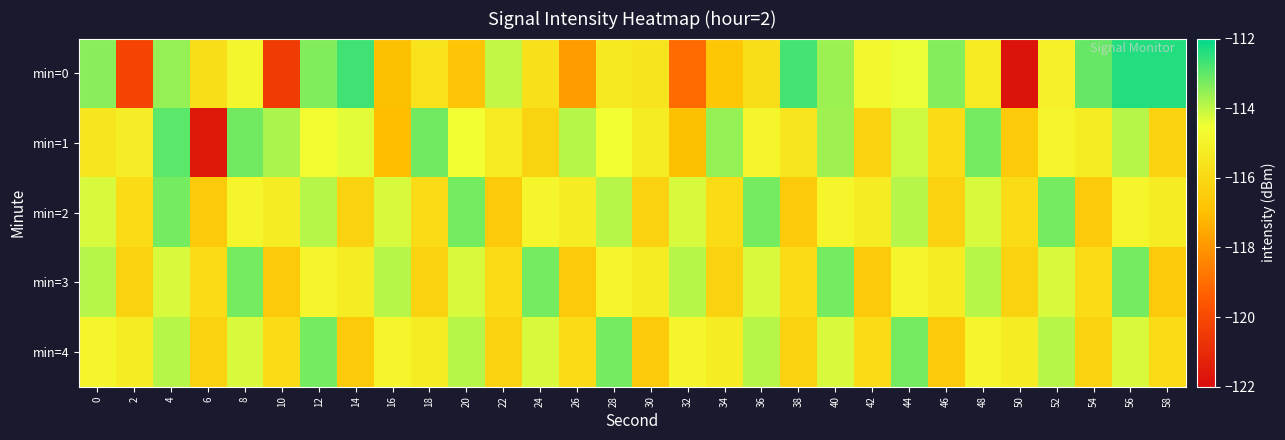

Reading right to left, extract all data points from this chart.

min=0: 58=-112.4	56=-112.4	54=-113.1	52=-115.1	50=-121.7	48=-115.3	46=-113.4	44=-114.4	42=-114.7	40=-113.6	38=-112.7	36=-115.8	34=-116.7	32=-119.1	30=-115.5	28=-115.3	26=-117.8	24=-115.6	22=-114.0	20=-116.8	18=-115.6	16=-116.9	14=-112.7	12=-113.4	10=-120.4	8=-114.8	6=-115.8	4=-113.5	2=-120.2	0=-113.4
min=1: 58=-116.2	56=-113.9	54=-115.2	52=-114.9	50=-116.5	48=-113.2	46=-115.9	44=-114.1	42=-116.2	40=-113.7	38=-115.4	36=-114.9	34=-113.6	32=-116.9	30=-115.2	28=-114.6	26=-113.9	24=-116.2	22=-115.3	20=-114.5	18=-113.2	16=-117.0	14=-114.4	12=-114.7	10=-113.8	8=-113.2	6=-121.5	4=-113.0	2=-115.2	0=-115.5
min=2: 58=-115.2	56=-114.9	54=-116.5	52=-113.2	50=-115.9	48=-114.2	46=-116.2	44=-113.9	42=-115.2	40=-114.9	38=-116.5	36=-113.2	34=-115.9	32=-114.2	30=-116.2	28=-113.9	26=-115.2	24=-114.9	22=-116.5	20=-113.2	18=-115.9	16=-114.2	14=-116.2	12=-113.9	10=-115.2	8=-114.9	6=-116.5	4=-113.2	2=-115.9	0=-114.2
min=3: 58=-116.5	56=-113.2	54=-115.9	52=-114.2	50=-116.2	48=-113.9	46=-115.2	44=-114.9	42=-116.5	40=-113.2	38=-115.9	36=-114.2	34=-116.2	32=-113.9	30=-115.2	28=-114.9	26=-116.5	24=-113.2	22=-115.9	20=-114.2	18=-116.2	16=-113.9	14=-115.2	12=-114.9	10=-116.5	8=-113.2	6=-115.9	4=-114.2	2=-116.2	0=-113.9
min=4: 58=-115.9	56=-114.2	54=-116.2	52=-113.9	50=-115.2	48=-114.9	46=-116.5	44=-113.2	42=-115.9	40=-114.2	38=-116.2	36=-113.9	34=-115.2	32=-114.9	30=-116.5	28=-113.2	26=-115.9	24=-114.2	22=-116.2	20=-113.9	18=-115.2	16=-114.9	14=-116.5	12=-113.2	10=-115.9	8=-114.2	6=-116.2	4=-113.9	2=-115.2	0=-114.9